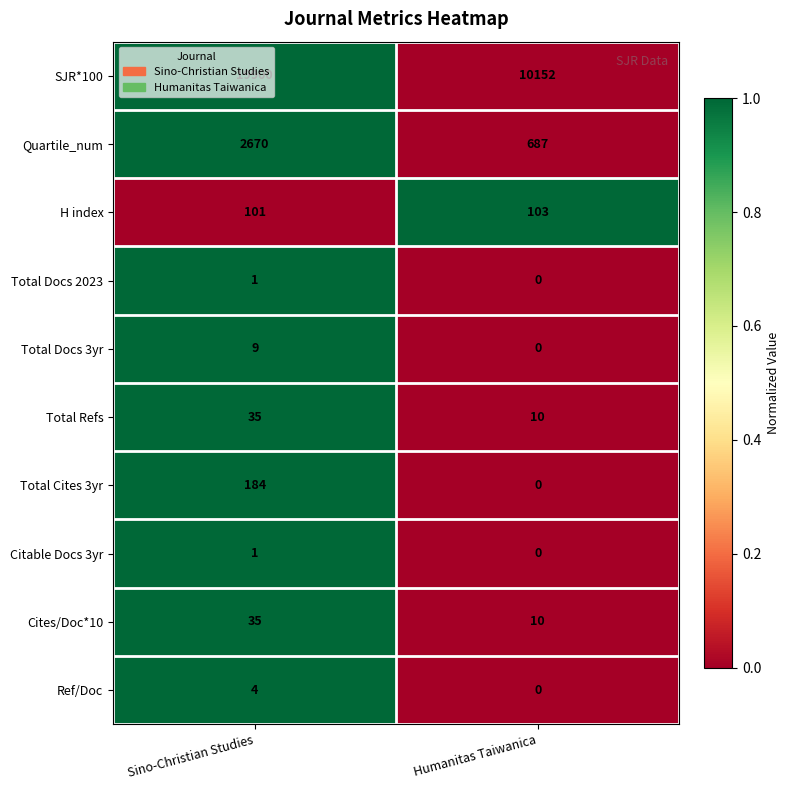

List the labels in order of SJR*100 value, smallest first.

Humanitas Taiwanica, Sino-Christian Studies